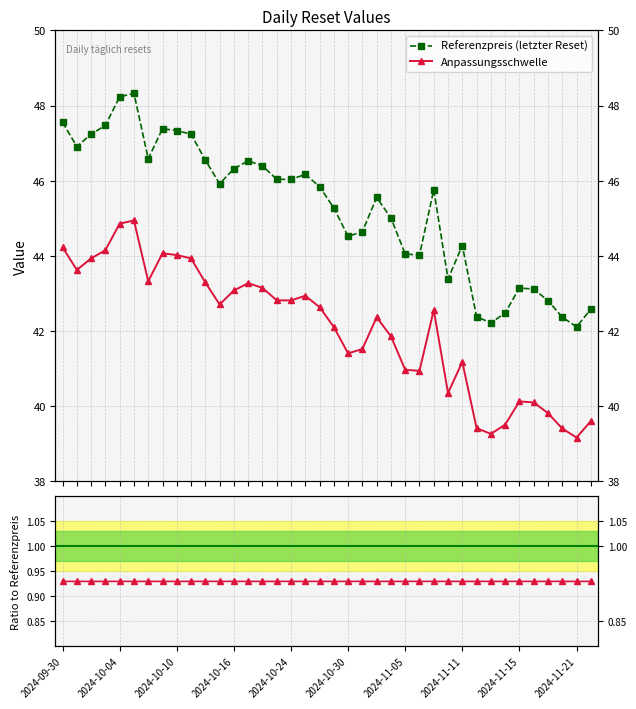

Rank the series at 15 from lowest to highest value.

Anpassungsschwelle / Referenzpreis, Anpassungsschwelle, Referenzpreis (letzter Reset)